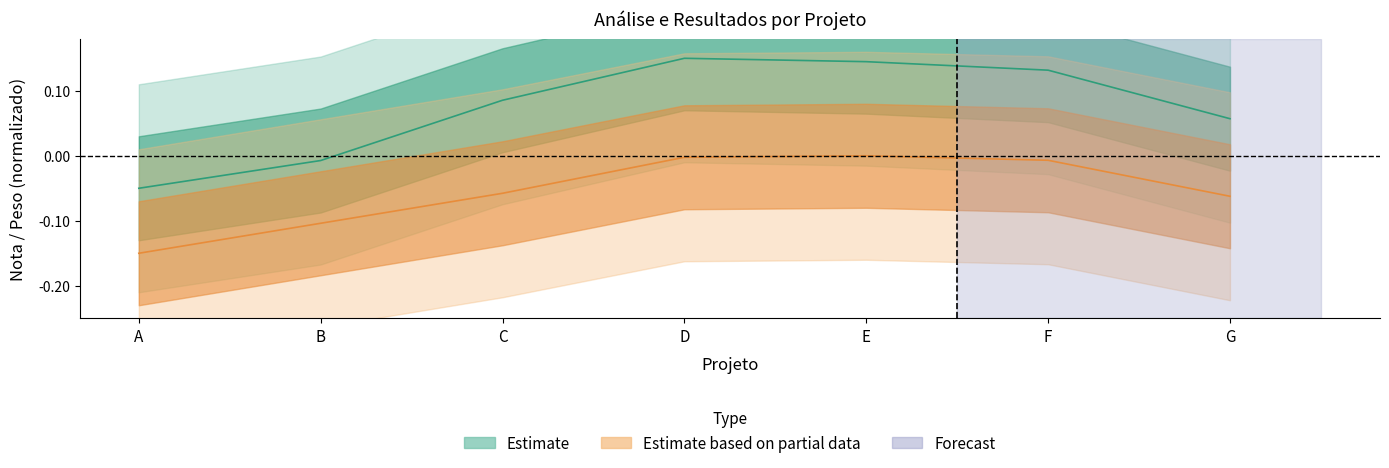

Is this an area chart (filled region under the line)?

No